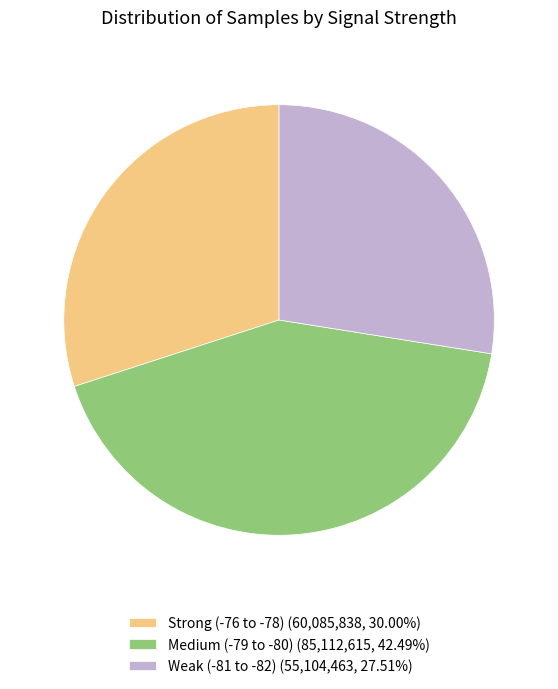

Is there any slice that represents more than half of the pie?

No